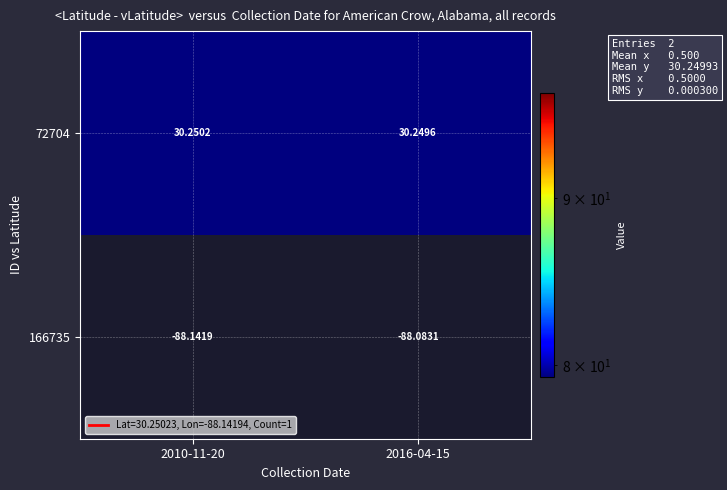

Is the value of 72704 at 2016-04-15 greater than the value of 166735 at 2016-04-15?

Yes